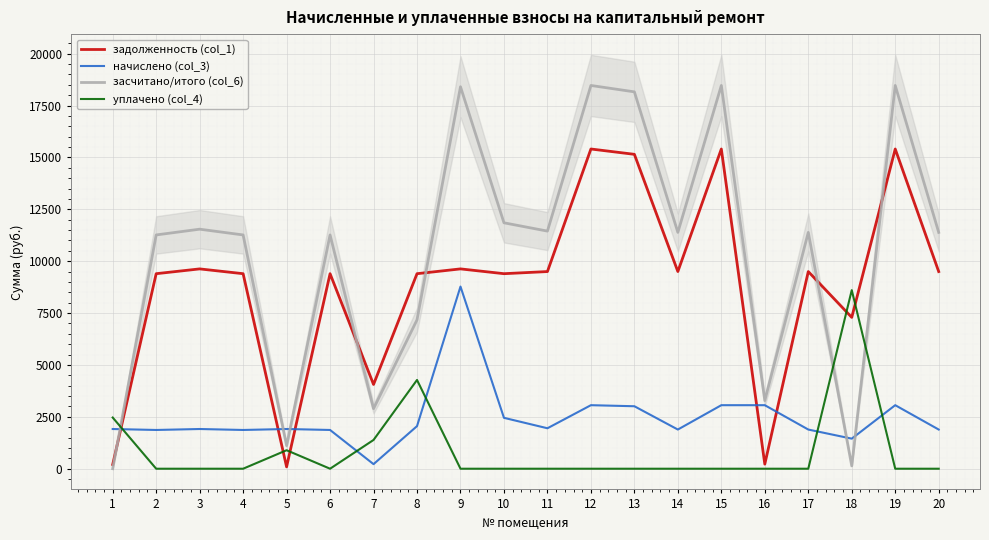

At which label does засчитано/итого (col_6) reach its minimum?

1